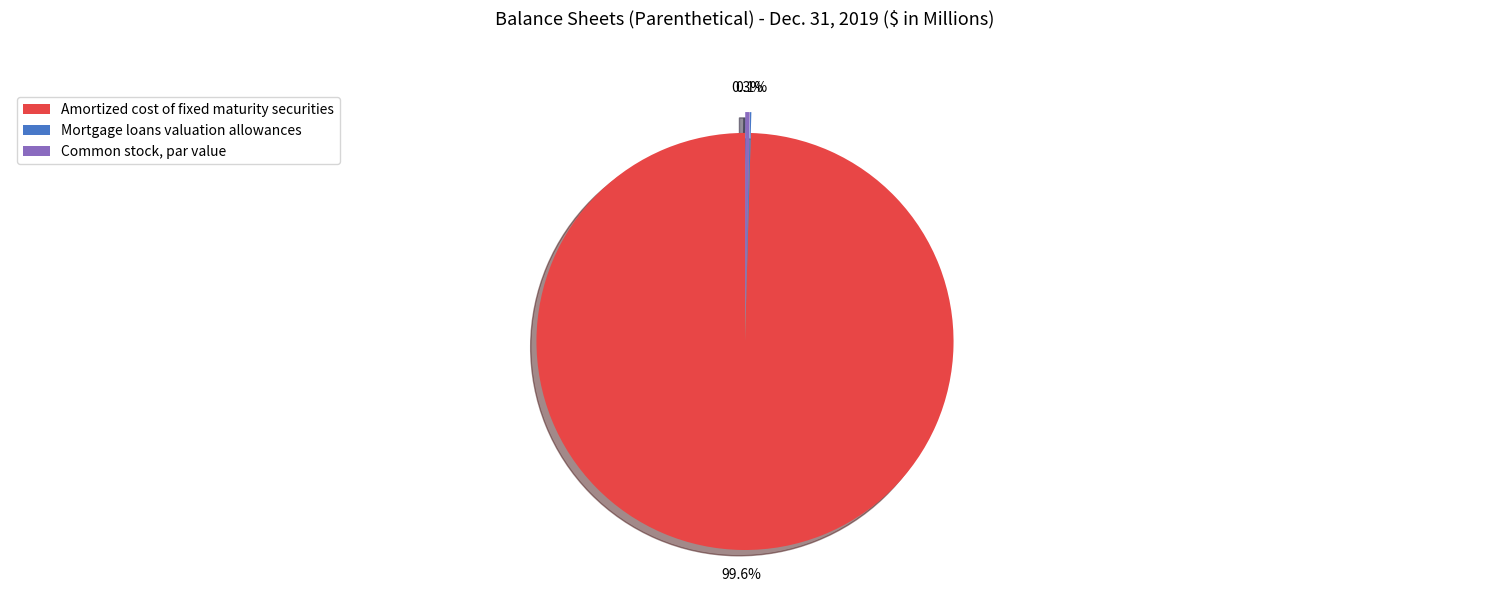

What percentage is NOT represented by Common stock, par value?

99.7%